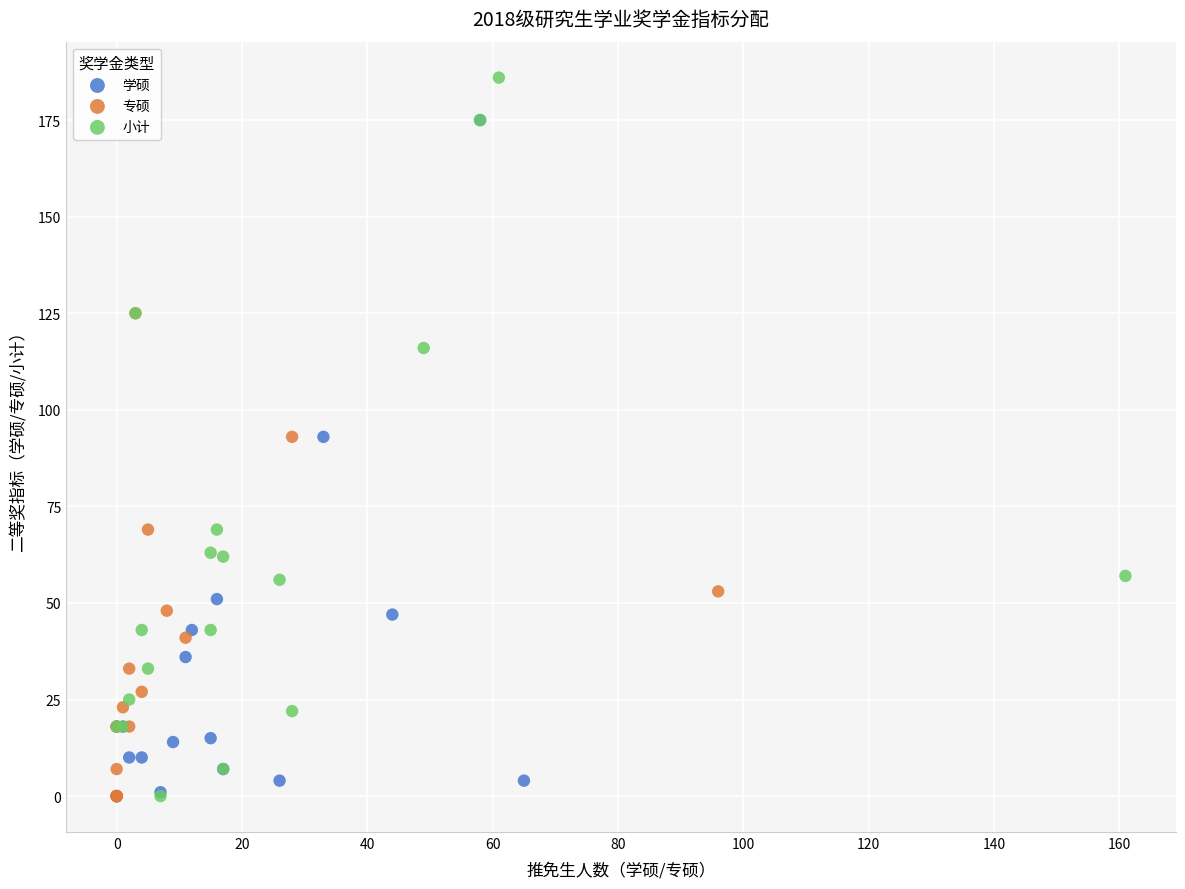

Which series reaches the maximum Y coordinate?

小计